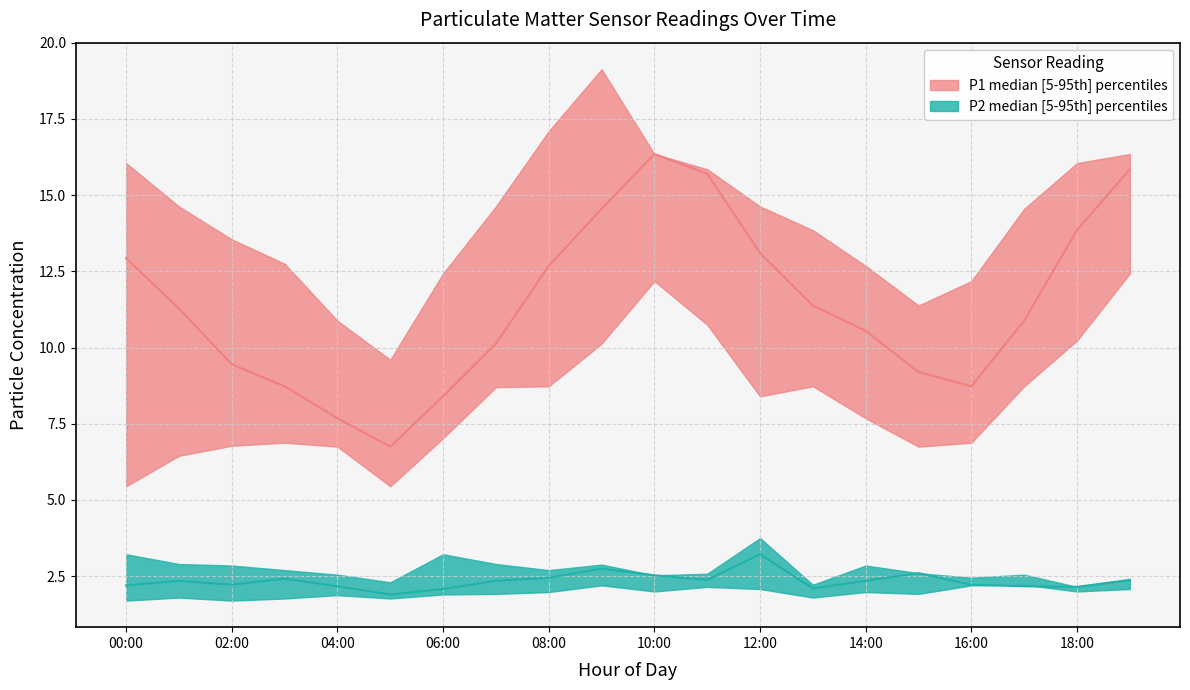

What is the label of the 20th point from the left?

19